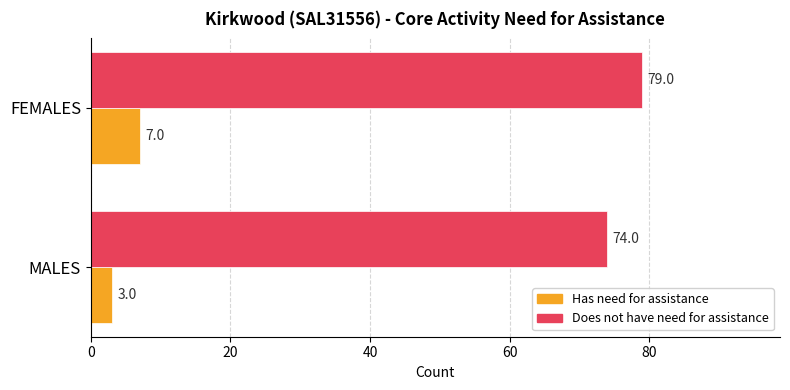

What is the spread (max minus min) of values at MALES?

71